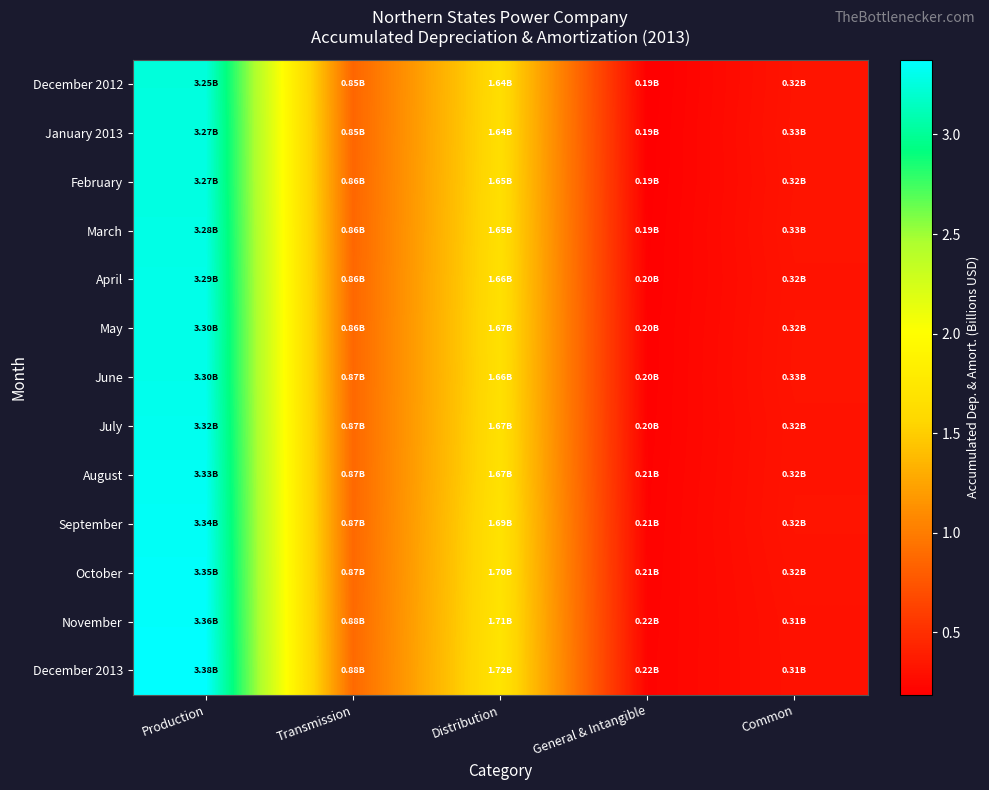

What is the total value across all series at Distribution?

21.7